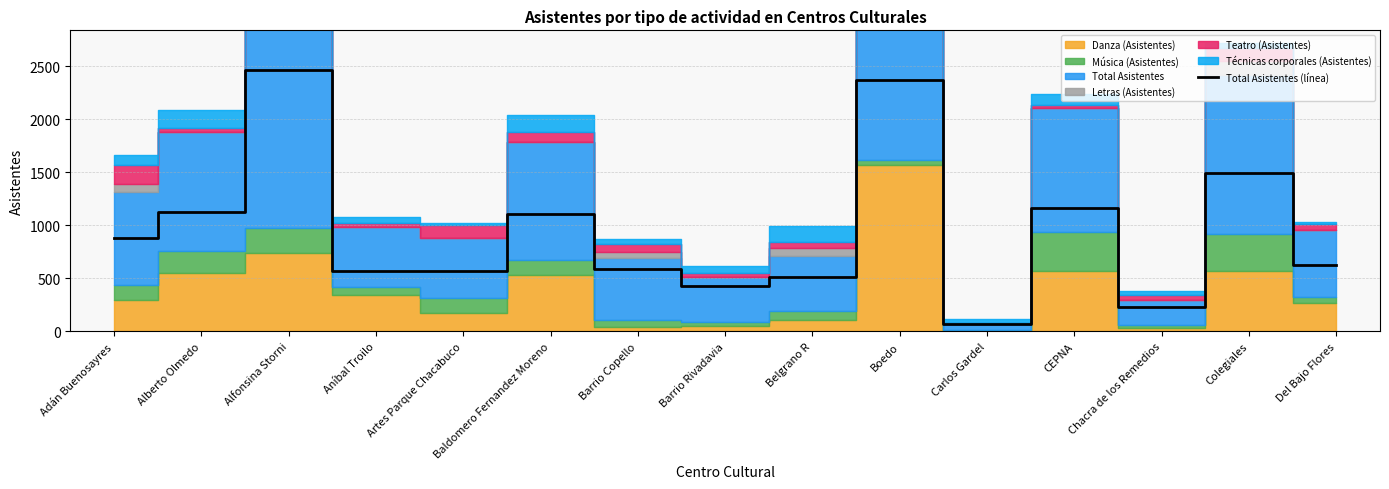

List the labels in order of value, largest first.

Alfonsina Storni, Boedo, Colegiales, CEPNA, Alberto Olmedo, Baldomero Fernandez Moreno, Adán Buenosayres, Del Bajo Flores, Barrio Copello, Artes Parque Chacabuco, Aníbal Troilo, Belgrano R, Barrio Rivadavia, Chacra de los Remedios, Carlos Gardel